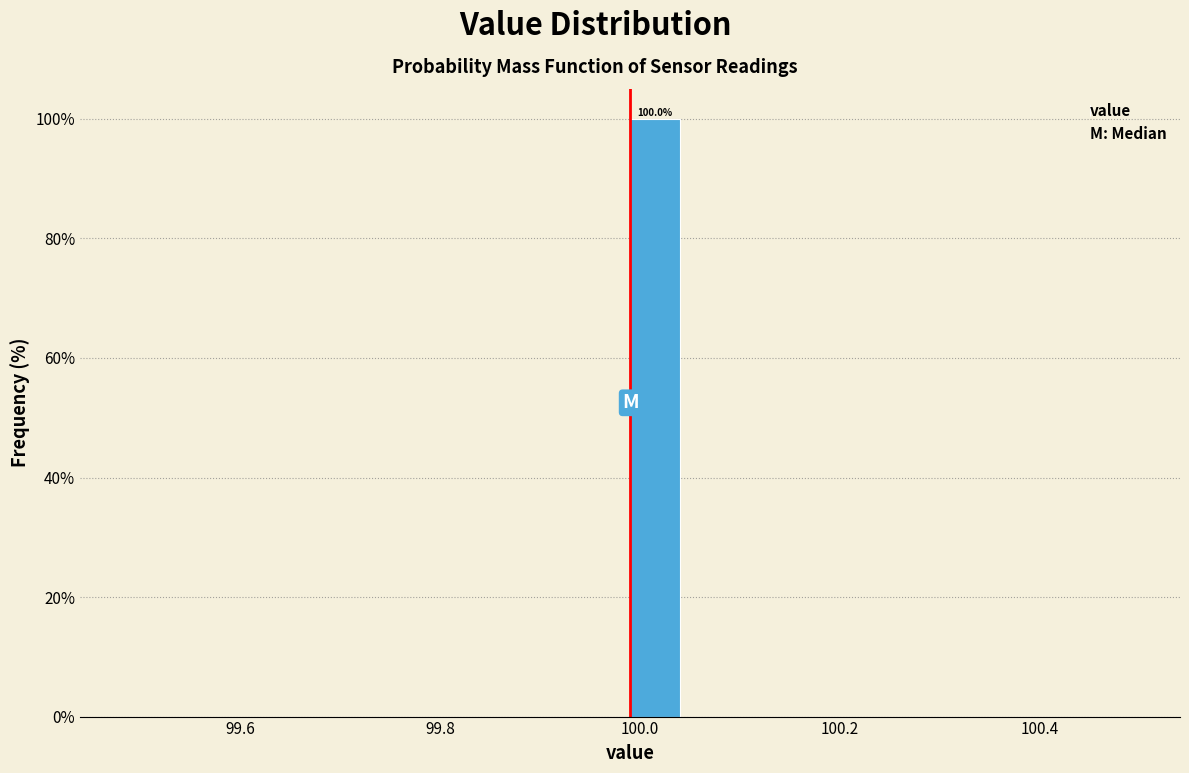

Around what value on the x-axis is the tallest bar? Give the approximate position of its centre, as read against the axis.

100.02